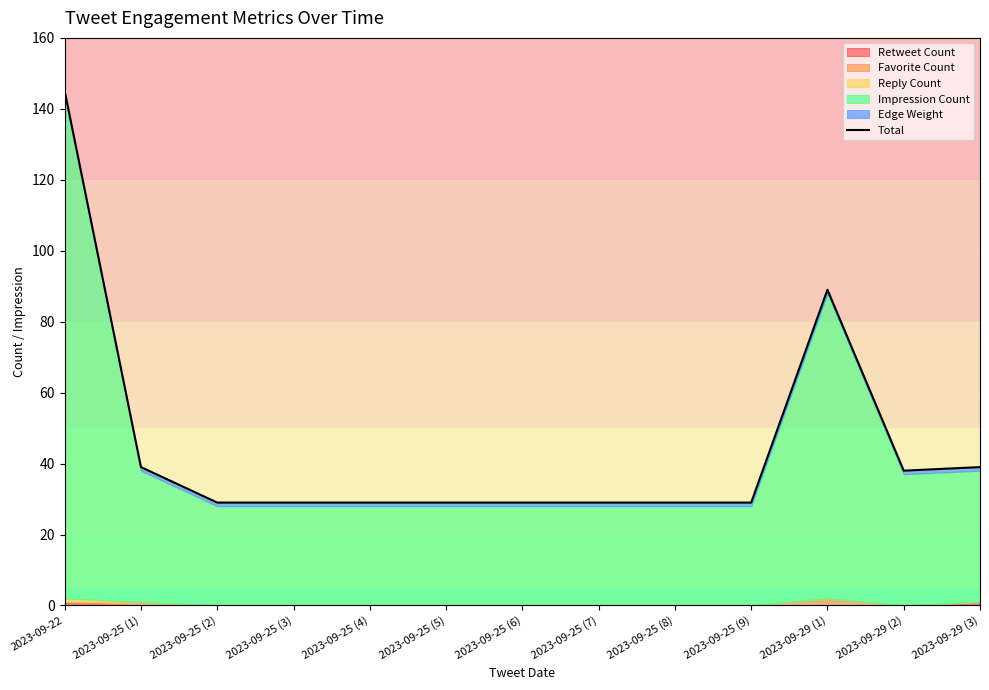

What is the change in value from 2023-09-25 (6) to 2023-09-29 (2)?

+9